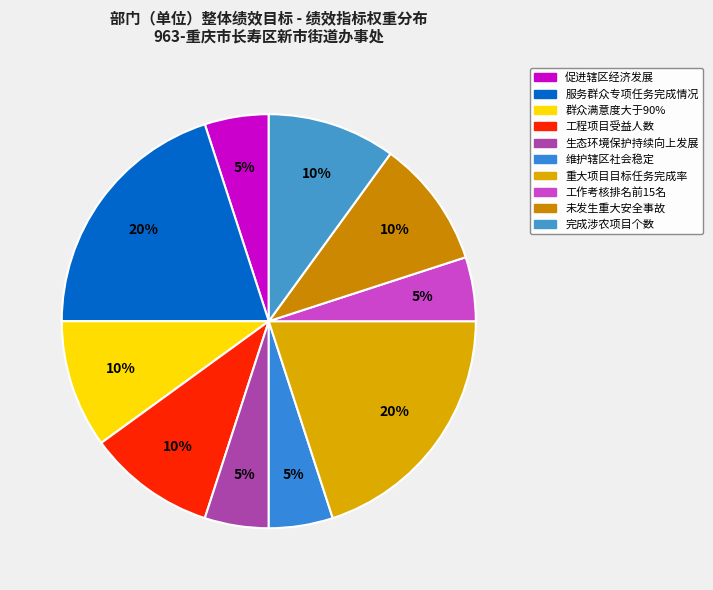

What is the total percentage of 服务群众专项任务完成情况 and 维护辖区社会稳定?

25.0%